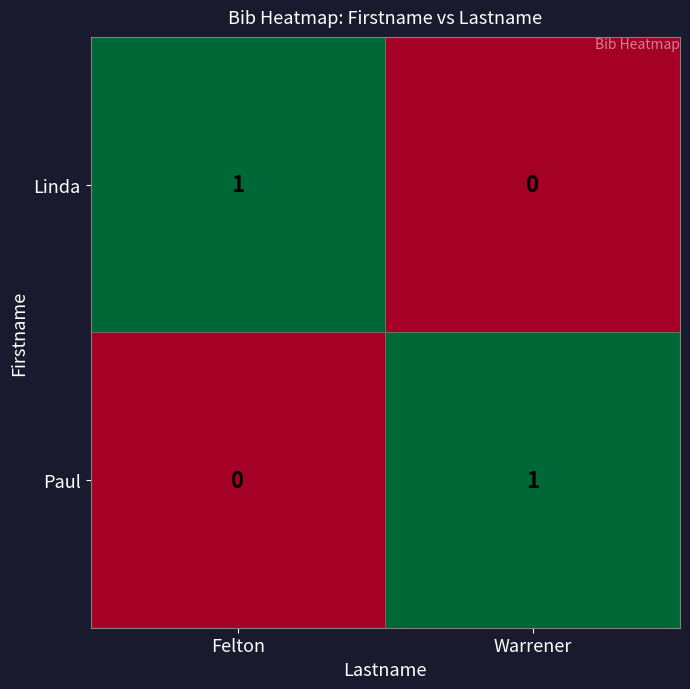

The value of Linda at Warrener is 0. True or false?

True